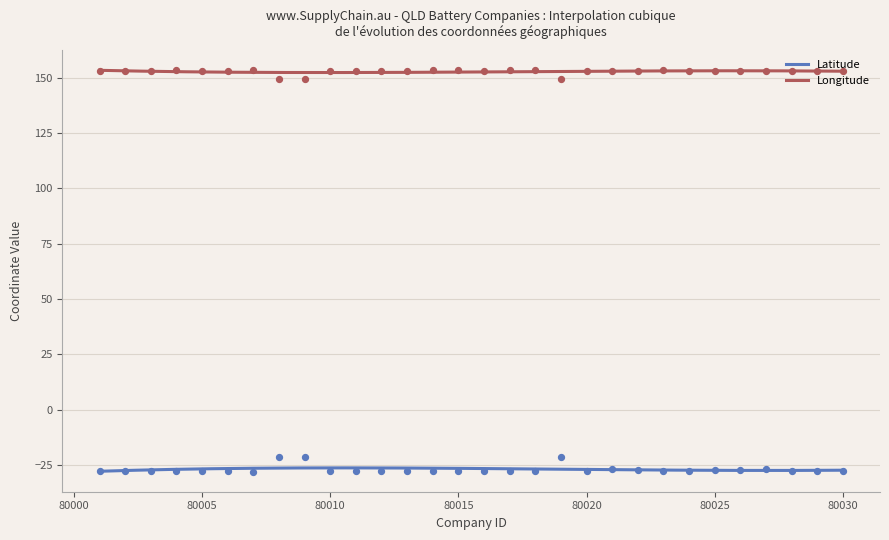

At how many categories does at least one series exceed 88?

30